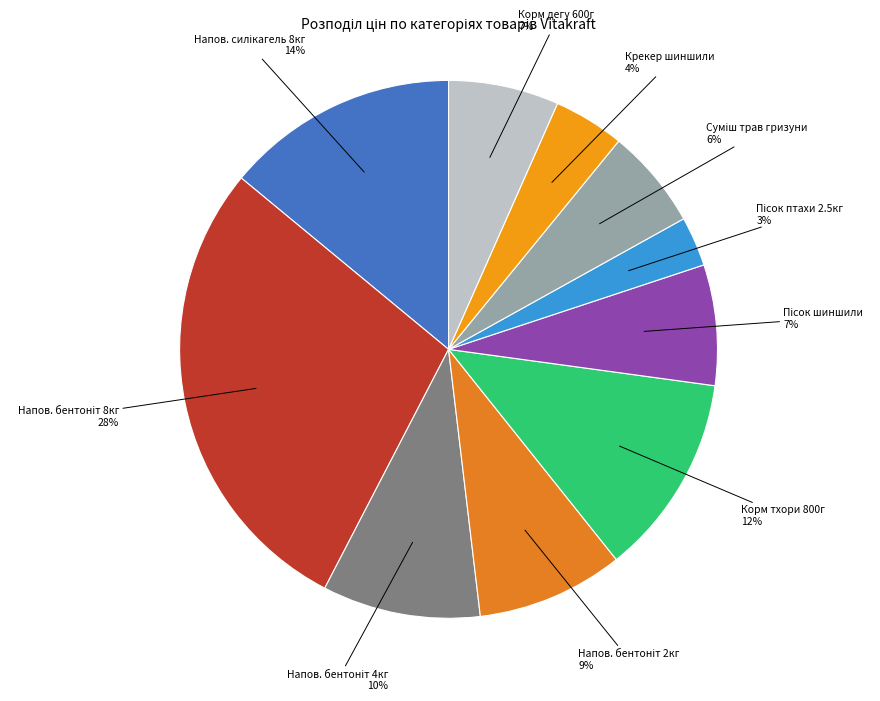

Does Корм дегу 600г represent more than half of the total?

No